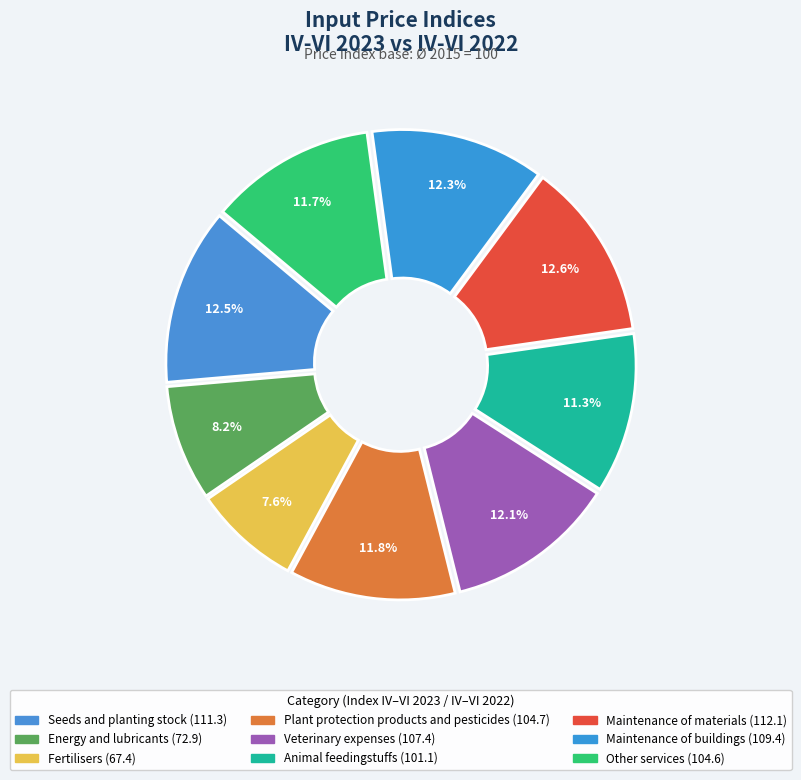

Count the number of slices in the pie.

9